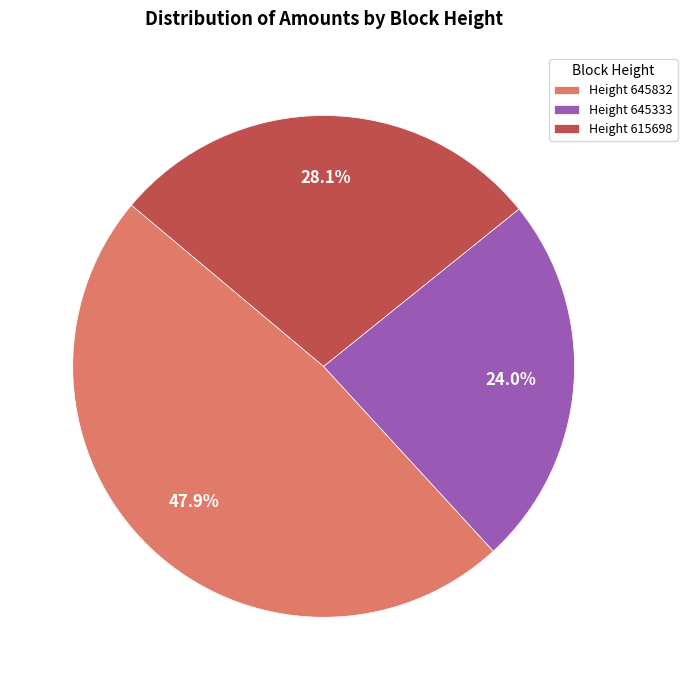

What percentage is NOT represented by Height 645832?

52.1%